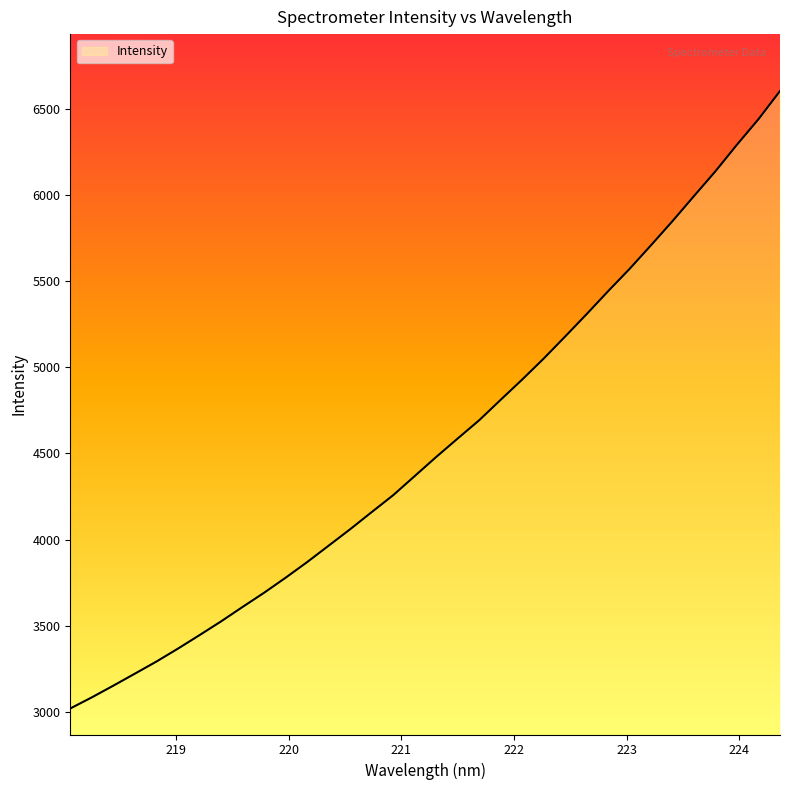

What is the minimum value shown in the chart?

3020.4